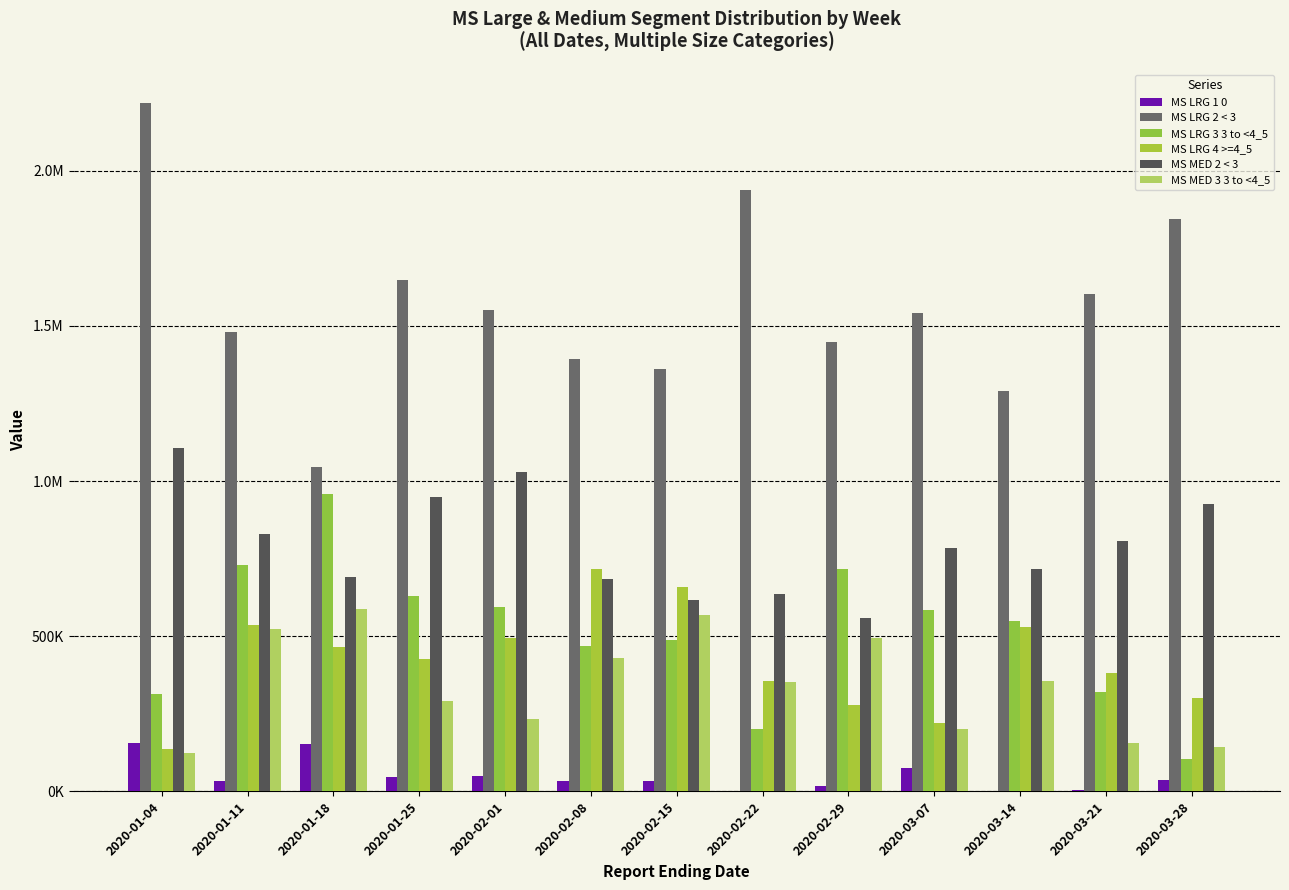

Reading left to right, transcribe all the data shown in this chart.

MS LRG 1 0: 157109	32503	153439	47279	50519	34347	34963	0	17682	76531	623	3783	37734
MS LRG 2 < 3: 2216561	1478517	1044287	1646675	1551694	1393068	1359388	1938800	1448486	1541927	1291063	1603511	1844389
MS LRG 3 3 to <4_5: 314231	729664	956622	630114	595449	469325	487052	201227	715782	585133	550250	320074	104030
MS LRG 4 >=4_5: 138143	536973	466535	426550	493278	715069	659819	354766	277704	219143	530920	380996	302083
MS MED 2 < 3: 1107781	828174	690805	947839	1027525	684311	615295	636817	560020	784729	715899	805580	927266
MS MED 3 3 to <4_5: 124984	523533	586310	292332	232997	431234	567810	351632	494242	200711	354999	156109	144623